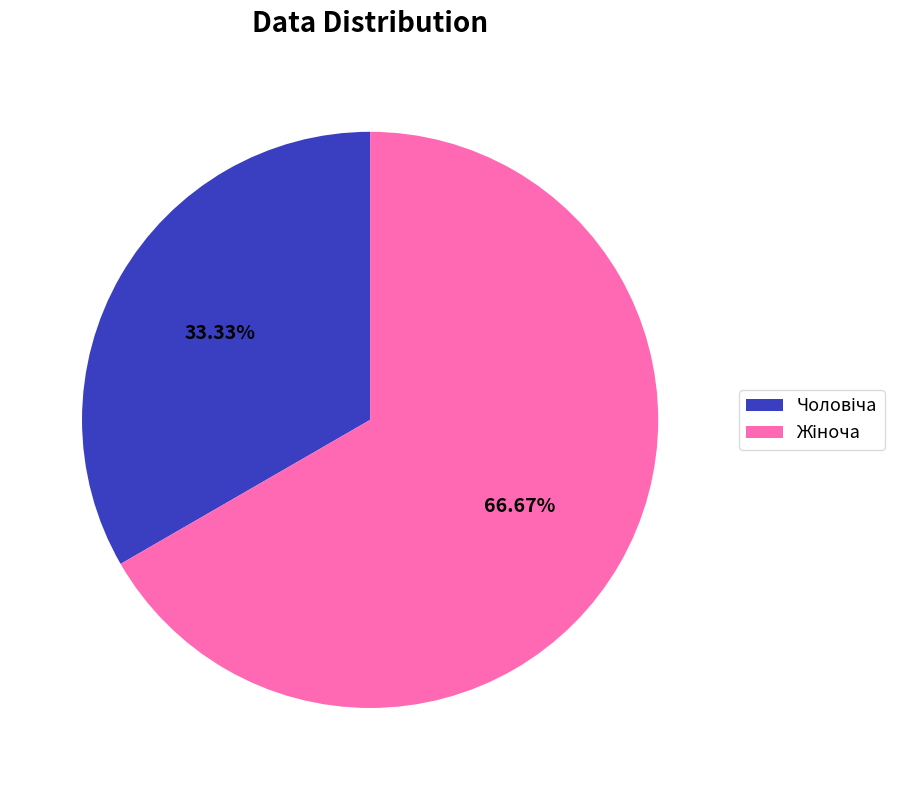

Is there a majority slice in this chart?

Yes